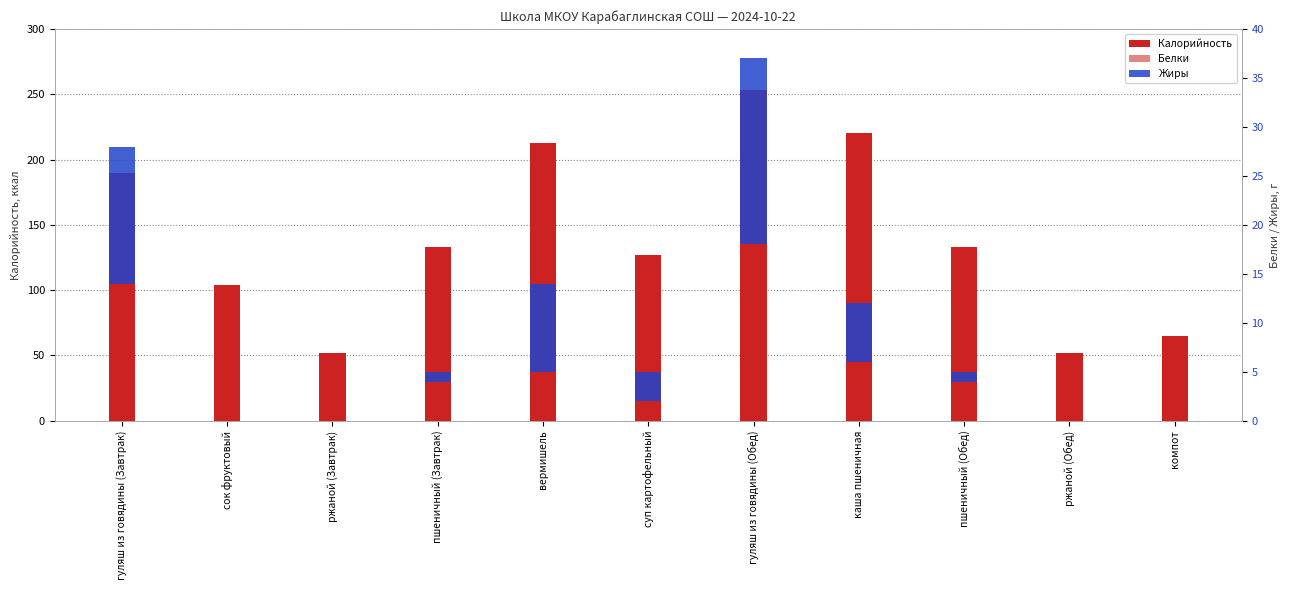

What is the sum of the Калорийность values at пшеничный (Завтрак) and ржаной (Завтрак)?

185